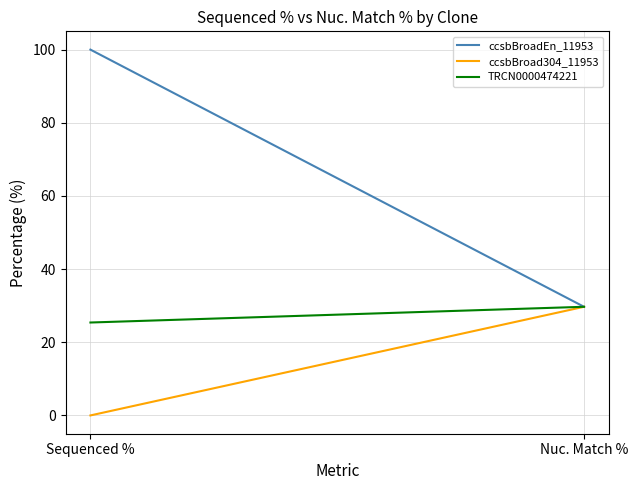

Rank the series at Nuc. Match % from lowest to highest value.

ccsbBroadEn_11953, ccsbBroad304_11953, TRCN0000474221